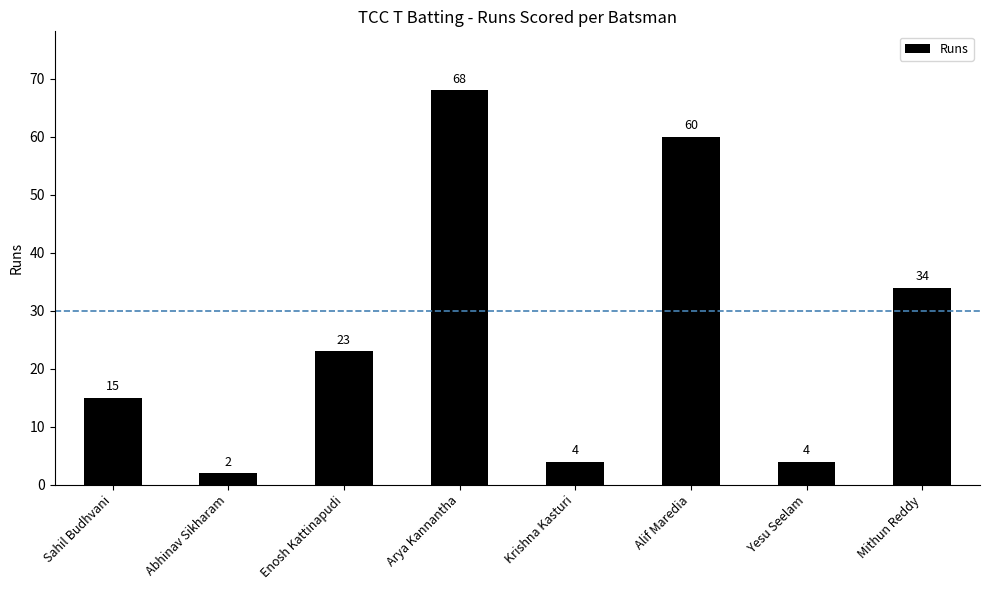

What is the label of the 4th bar from the right?

Krishna Kasturi